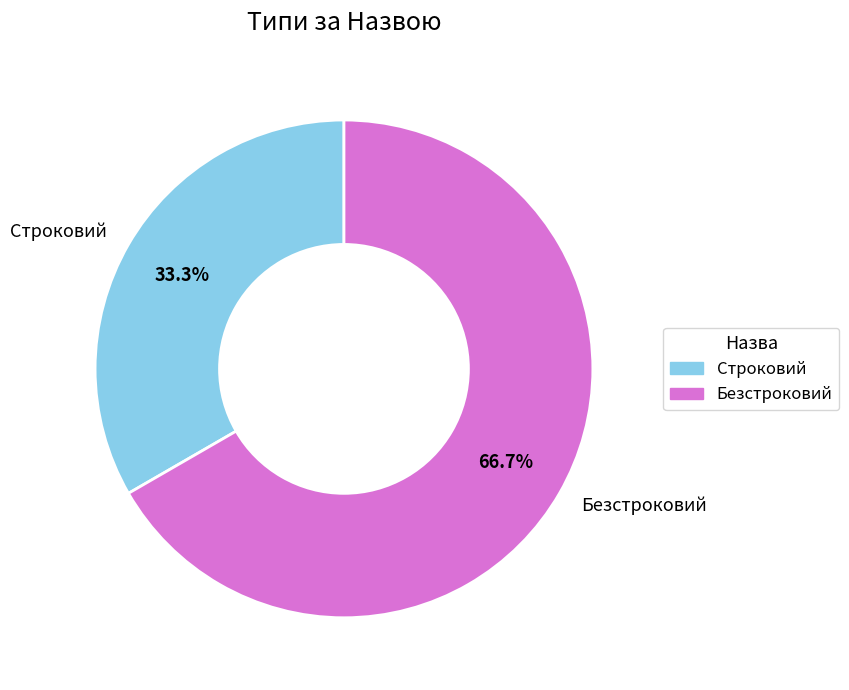

How many slices are in this pie chart?

2